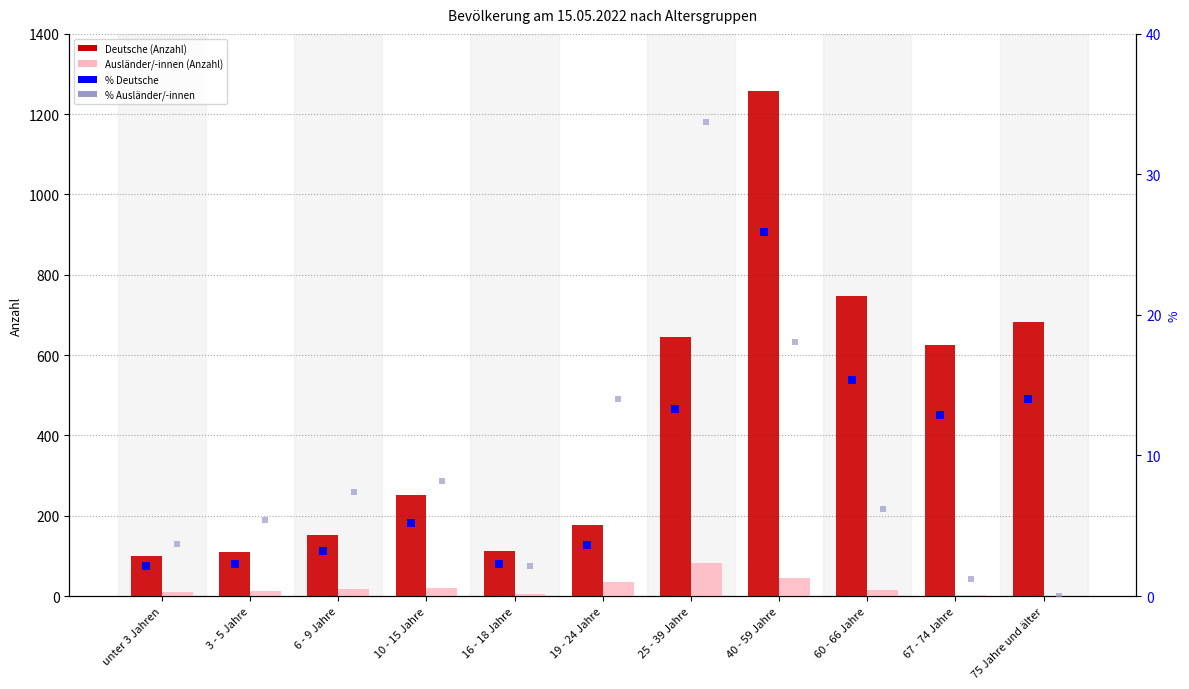

Which series reaches the minimum Y coordinate?

Ausländer/-innen (Anzahl)